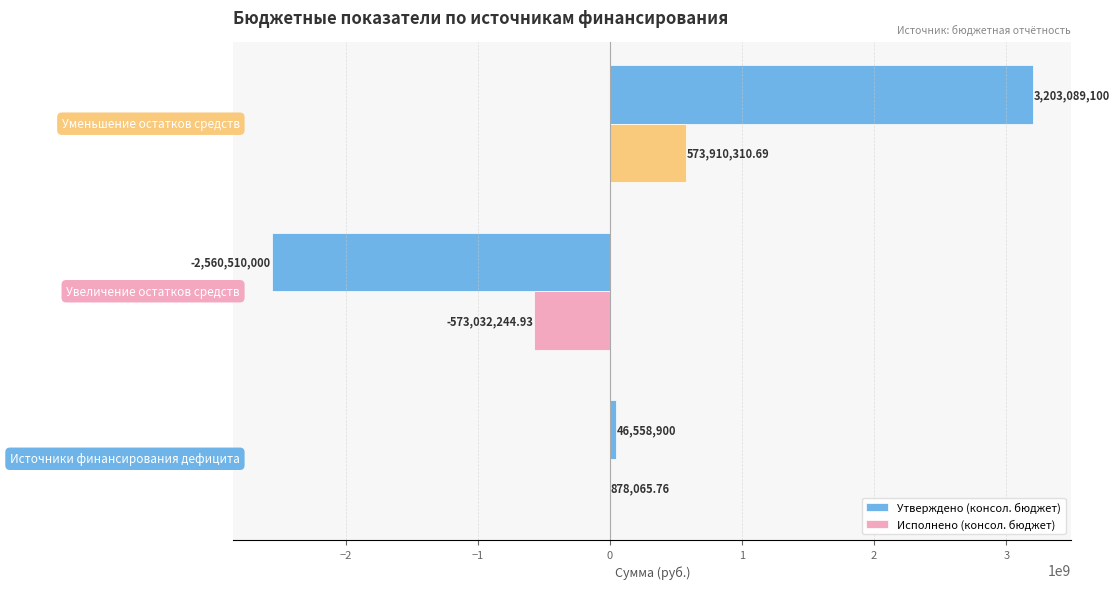

How many values in the Исполнено (консол. бюджет) series exceed 878065?

2